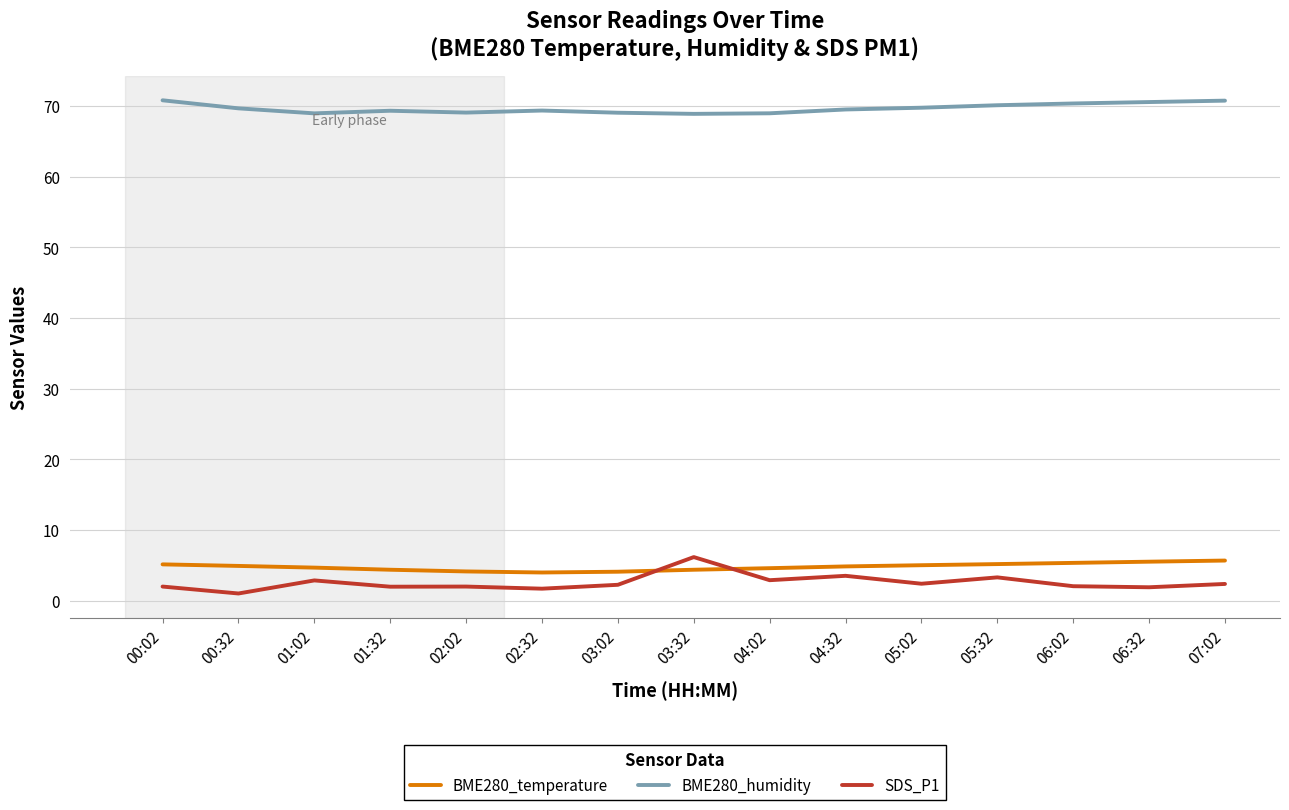

What is the maximum value shown in the chart?

70.8